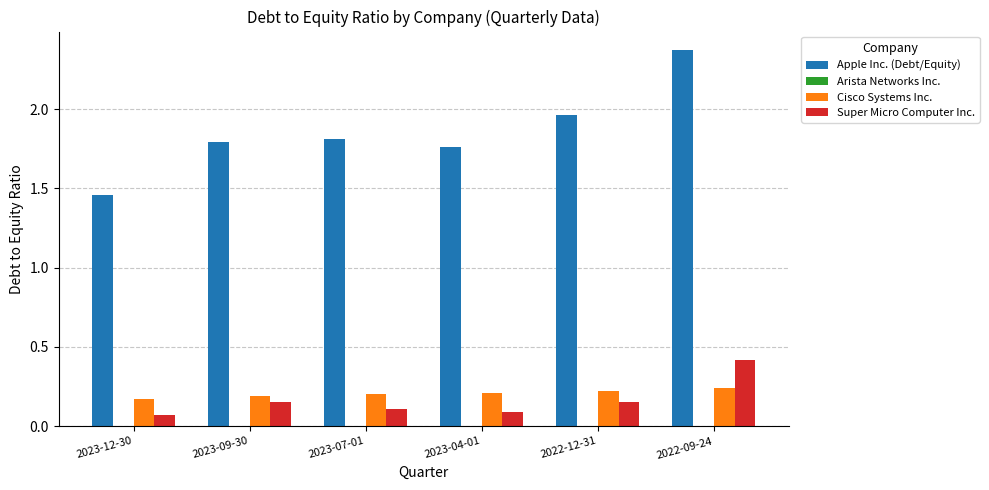

Which category has the lowest value in the Apple Inc. (Debt/Equity) series?

2023-12-30